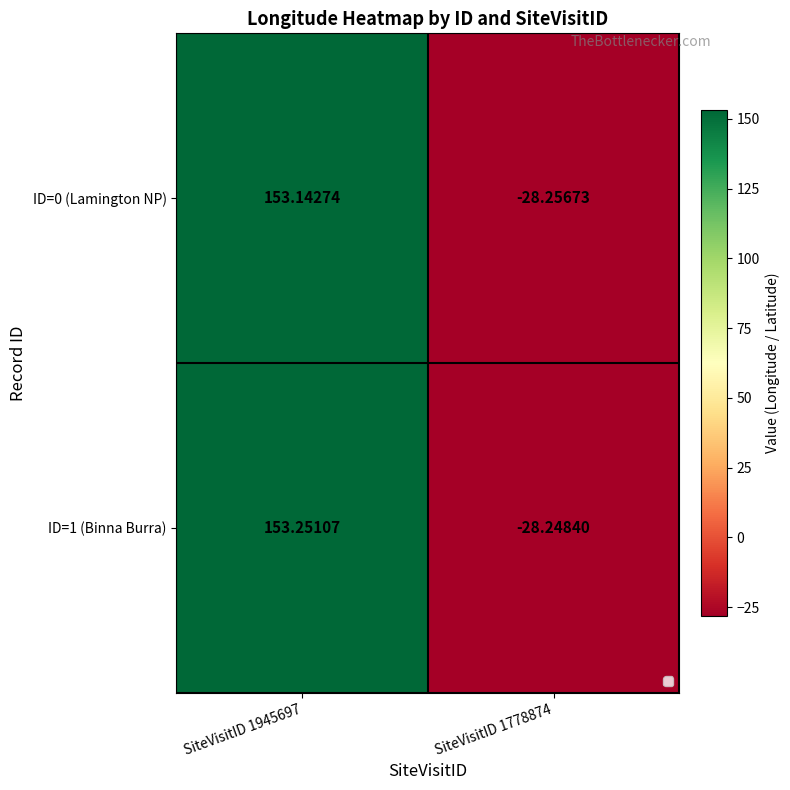

How many data points does each series have?

2